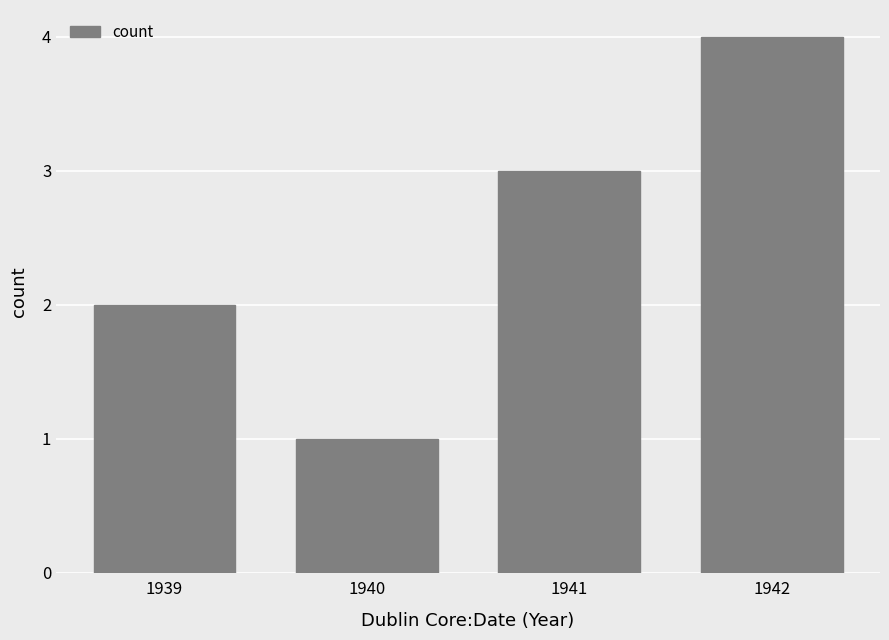

How many categories are shown in the chart?

4